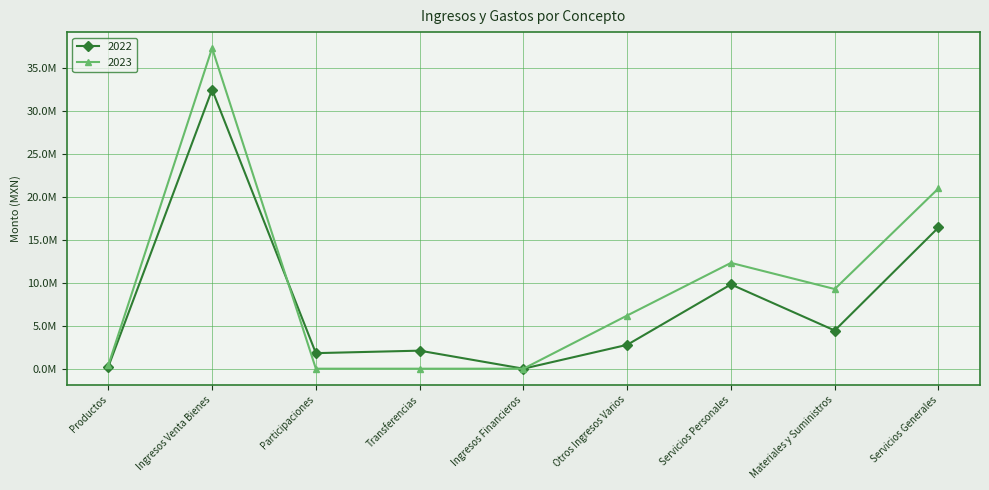

How many times do 2023 and 2022 cross each other?

1